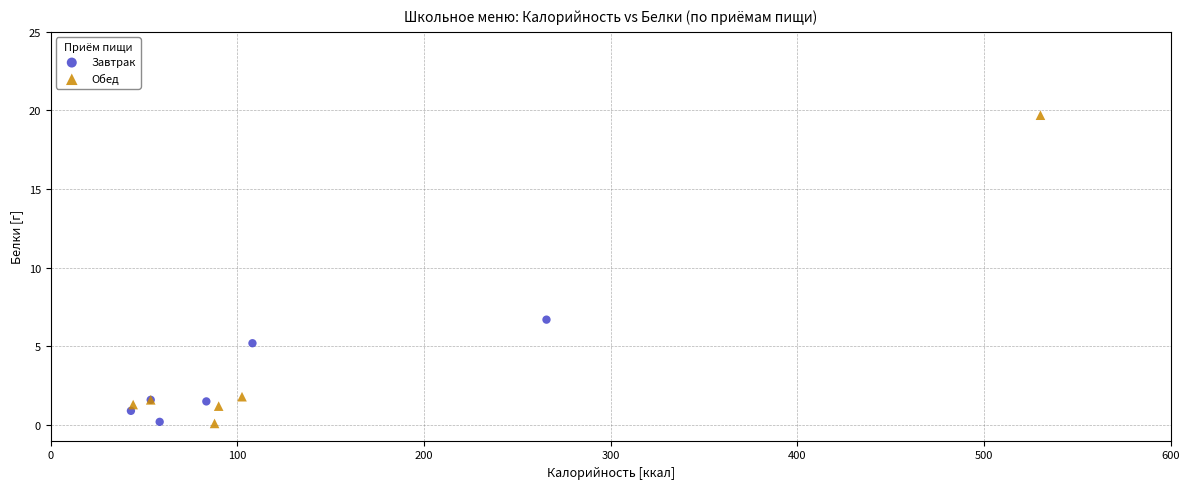

Which series reaches the maximum Y coordinate?

Обед